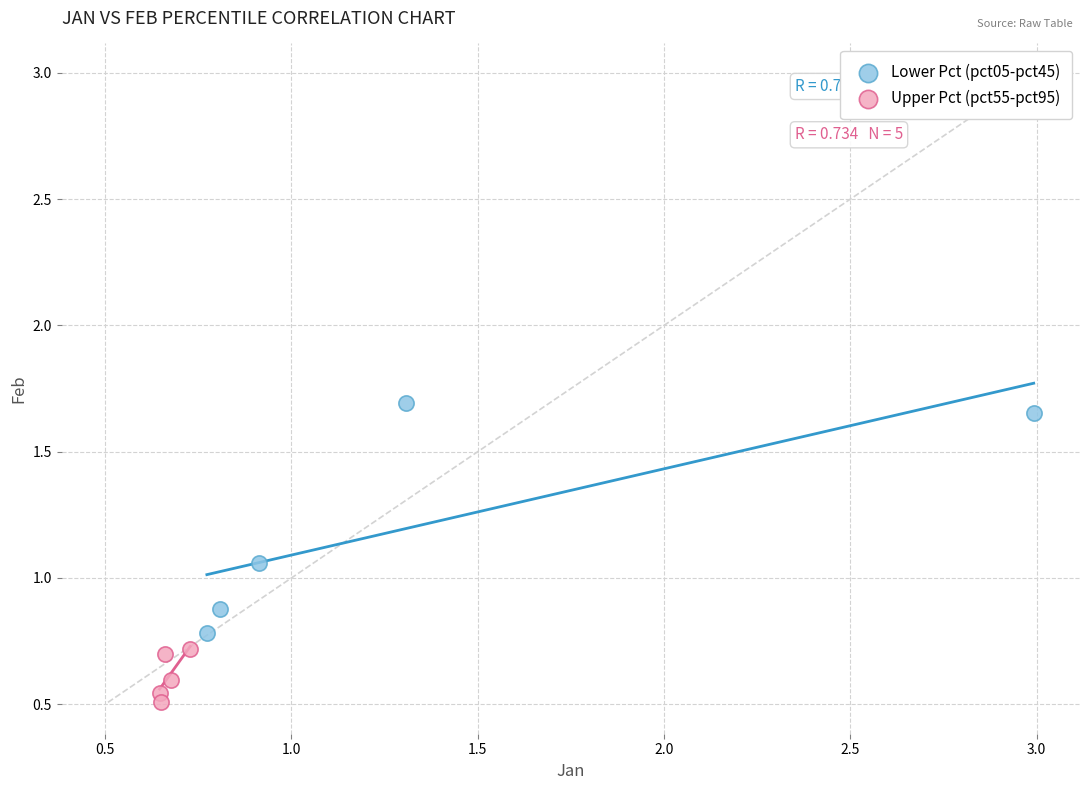

Which series has the largest Y range (max minus min)?

Lower Pct (pct05-pct45)